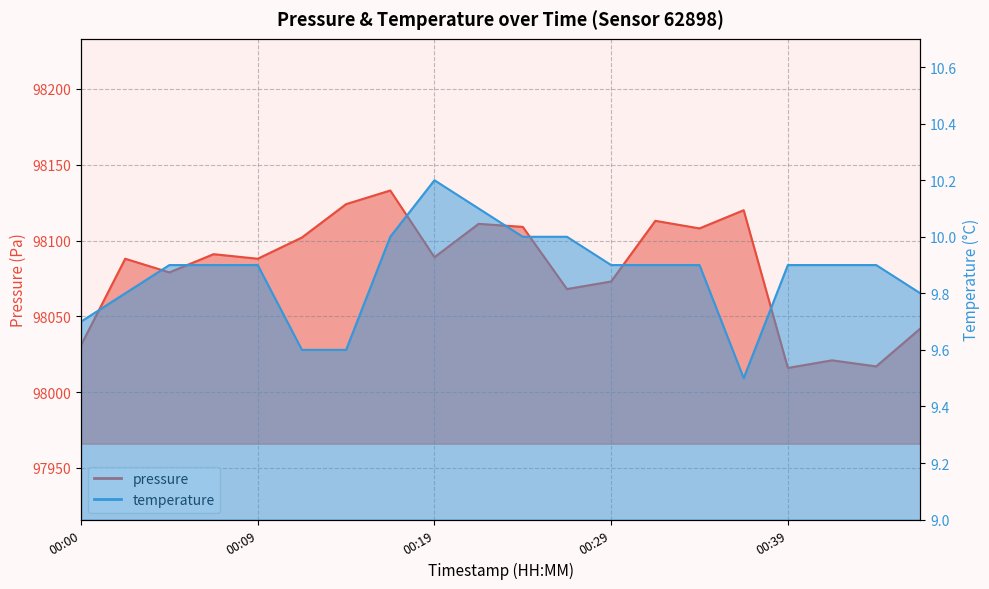

The value of temperature at 00:46 is 9.8. True or false?

True